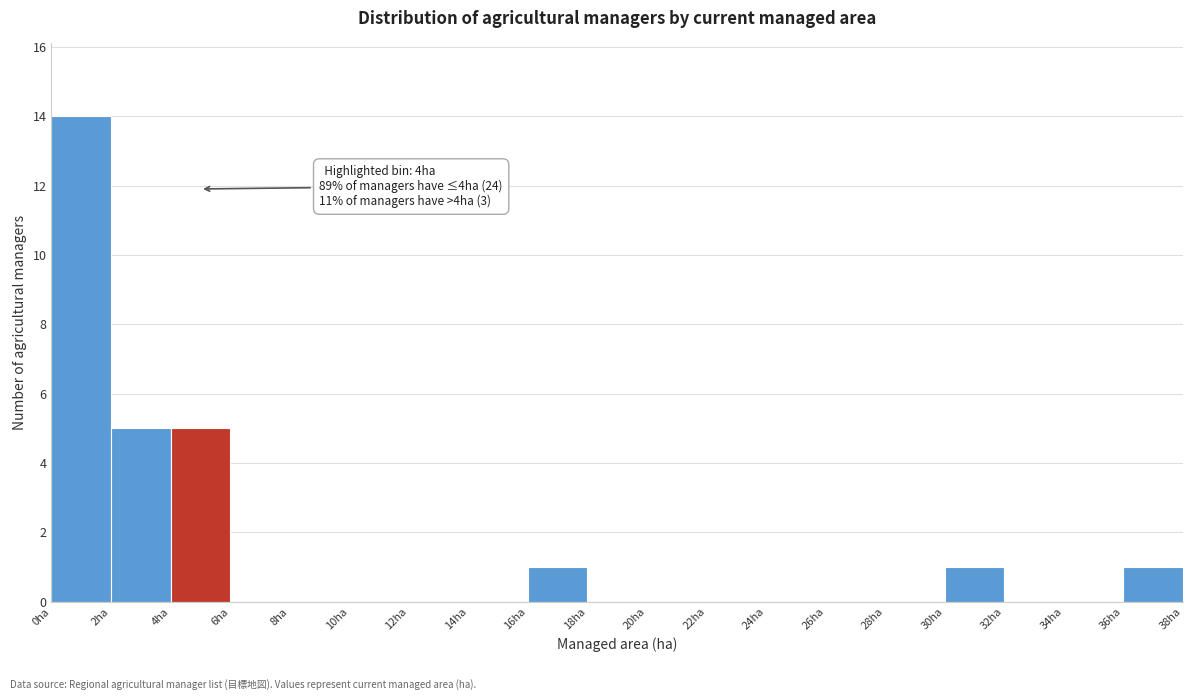

Which range on the x-axis has the tallest bar?

0 to 2